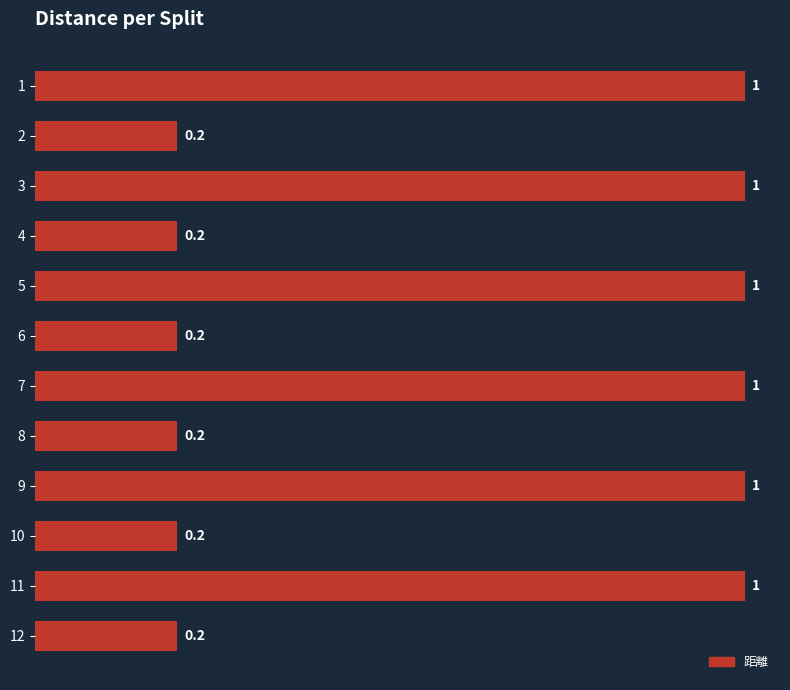

What is the difference between the maximum and second lowest values?

0.8